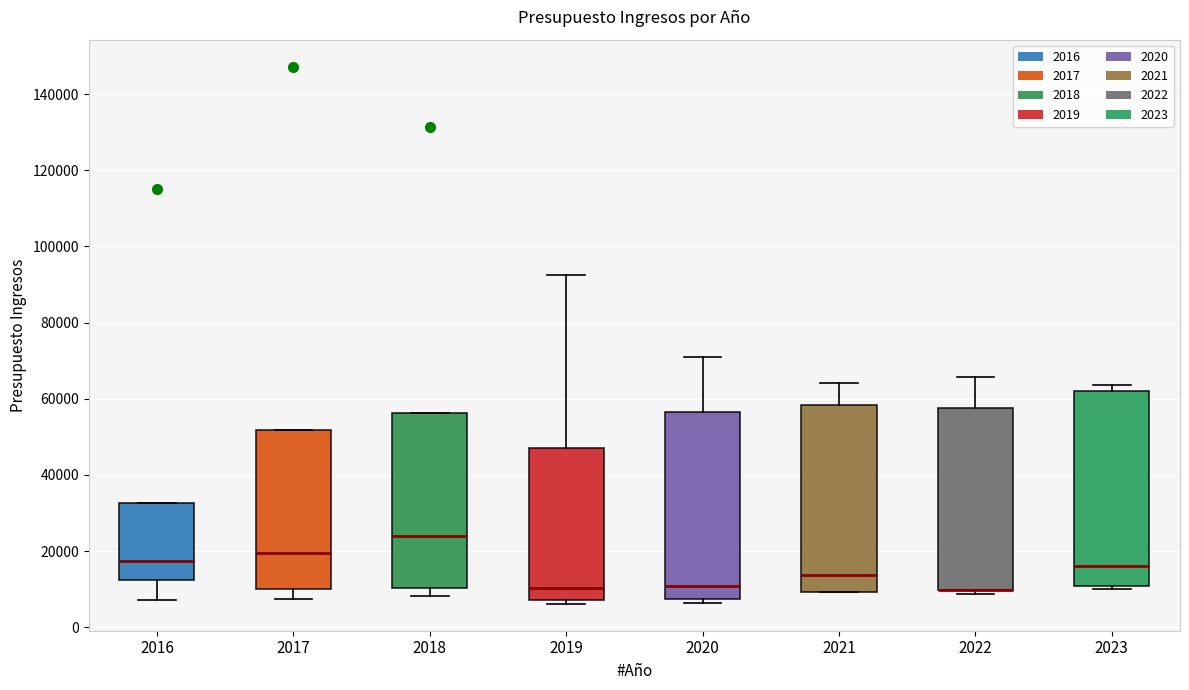

Where is the lower edge of the box at x = 2019 on the y-axis? The values are not printed on the chart, so give them approximately, as read against the axis.

8000